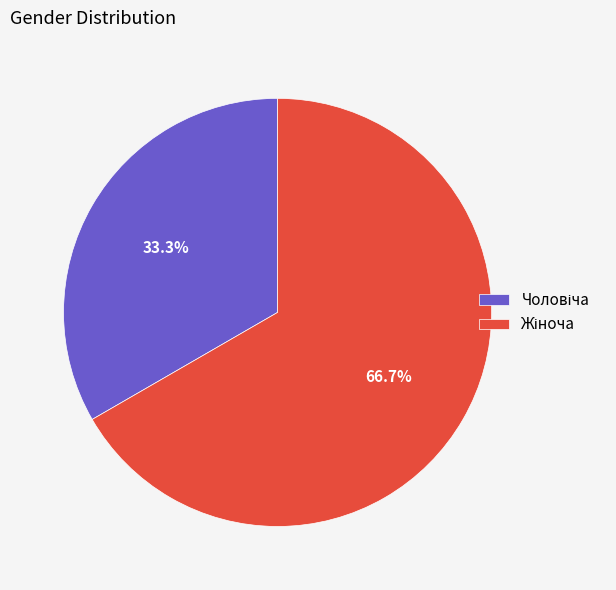

To the nearest percent, what is the average slice percentage?

50%